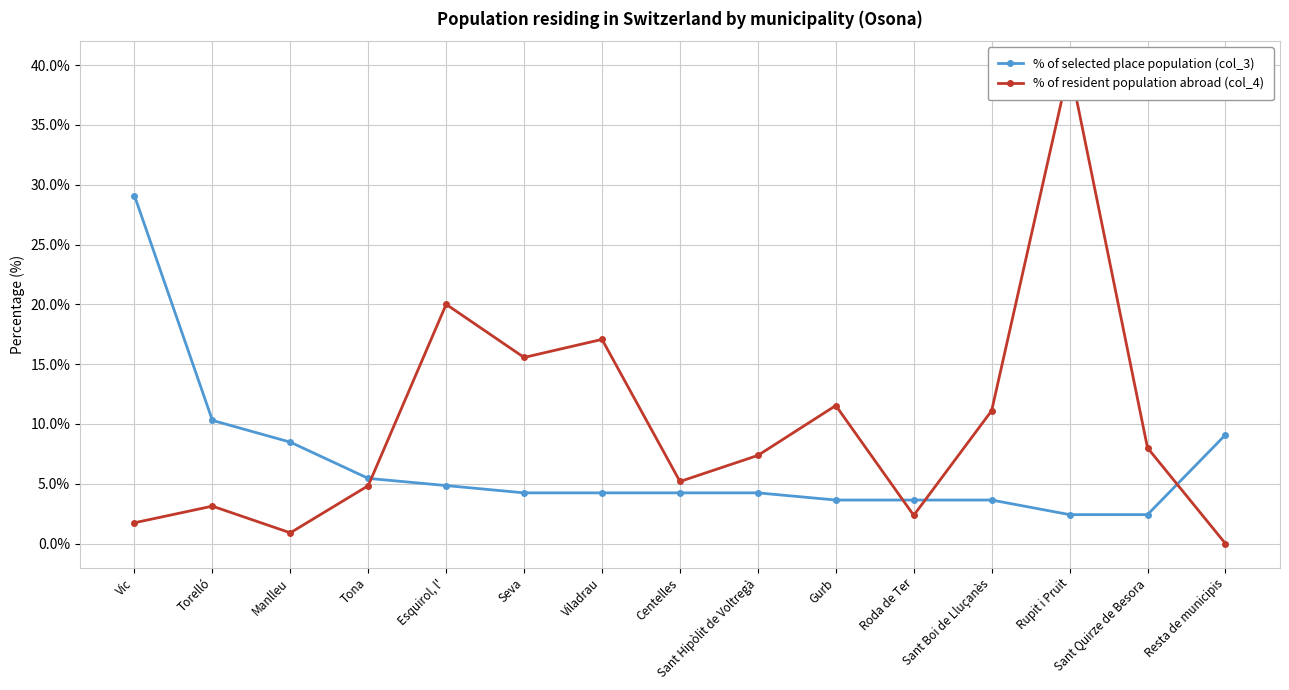

What is the highest value of the % of resident population abroad (col_4) series?

40.0